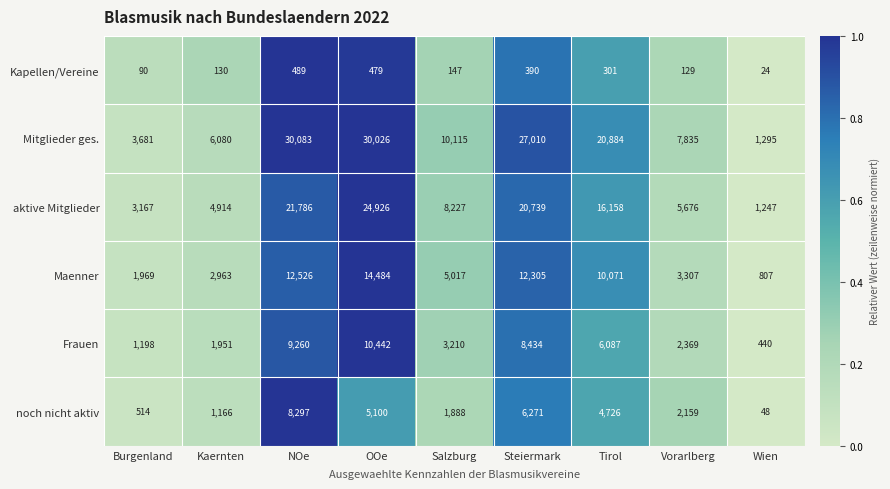

What is the difference between the Kapellen/Vereine values at Kaernten and Burgenland?

40